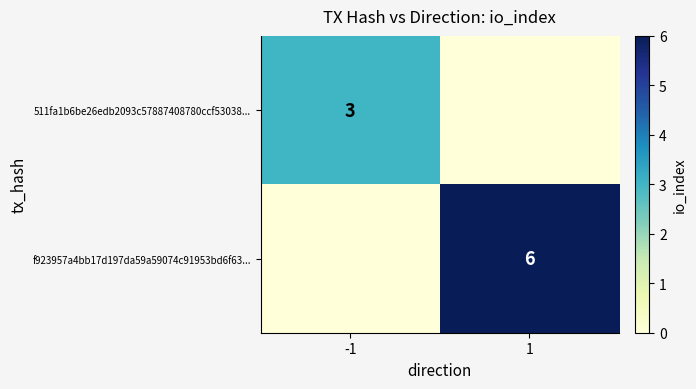

Is it true that f923957a4bb17d197da59a59074c91953bd6f63... equals 3 at 1?

False